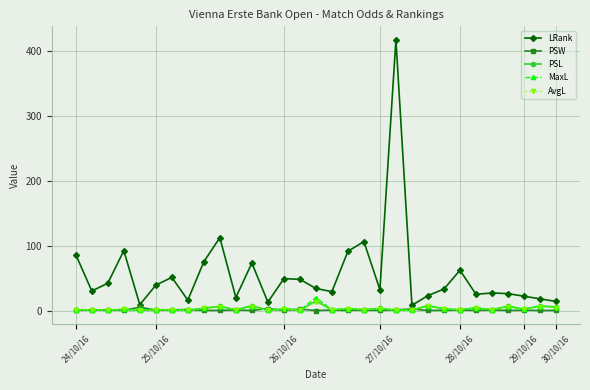

True or false: AvgL has more than 1 points higher than both neighbors.

True